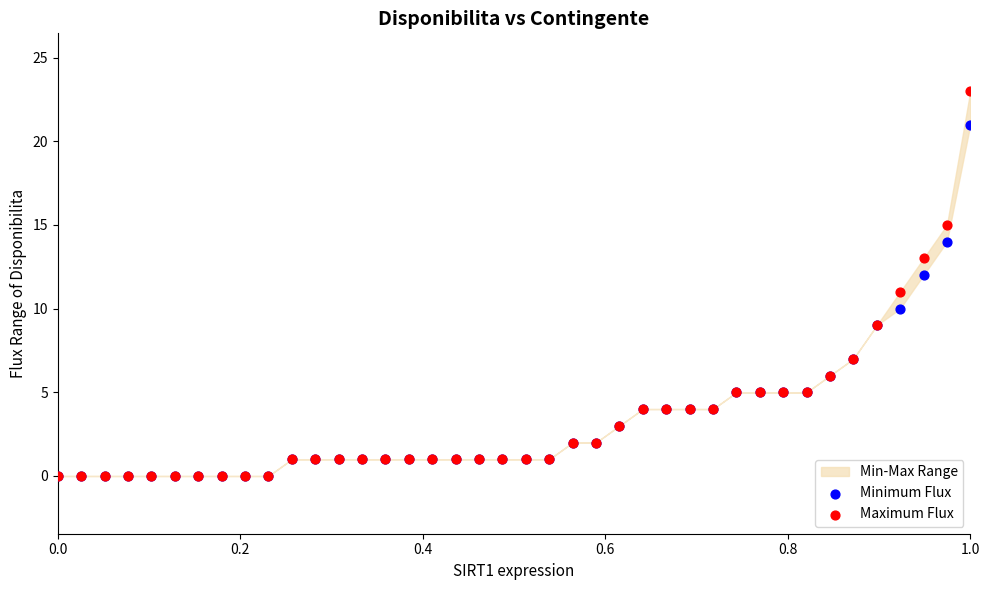

Which series has the largest Y range (max minus min)?

Maximum Flux